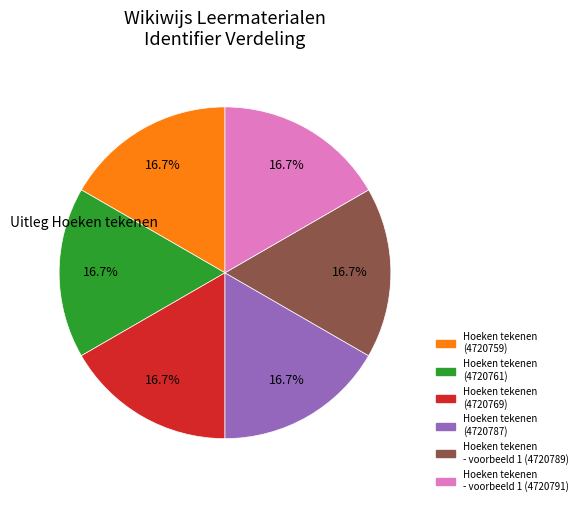

Is there any slice that represents more than half of the pie?

No